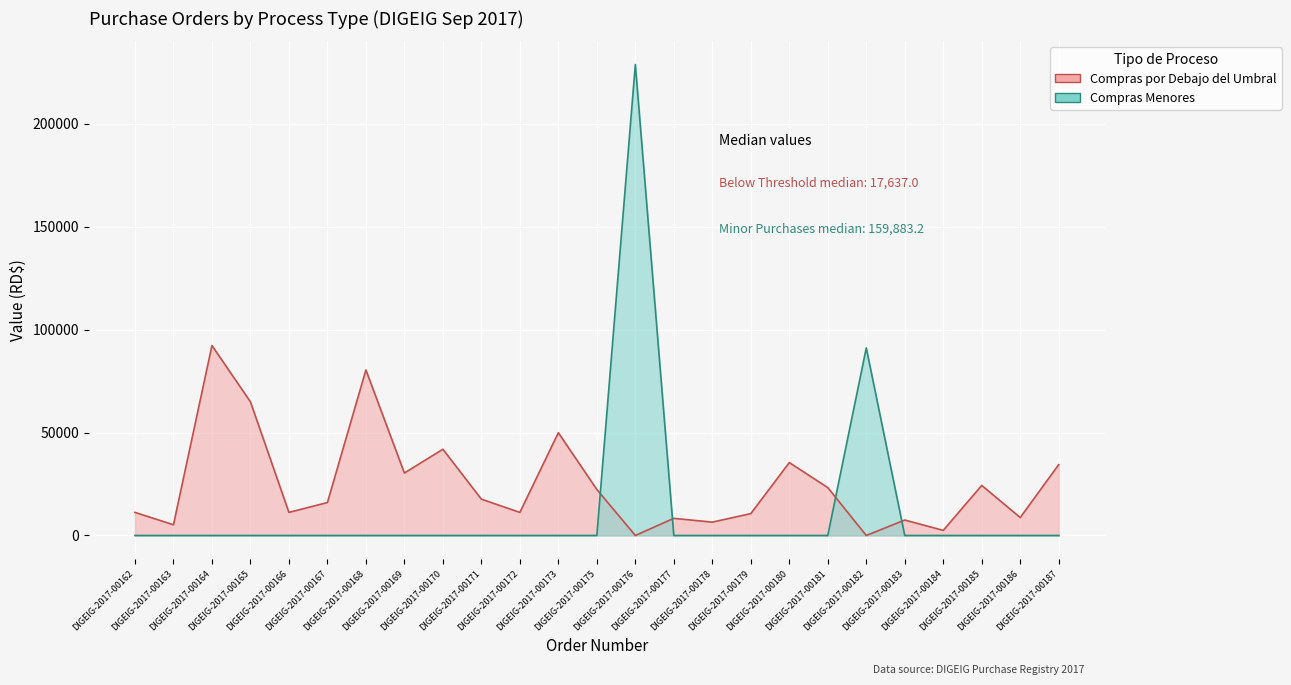

How many data points in Compras por Debajo del Umbral are above 16000?

13